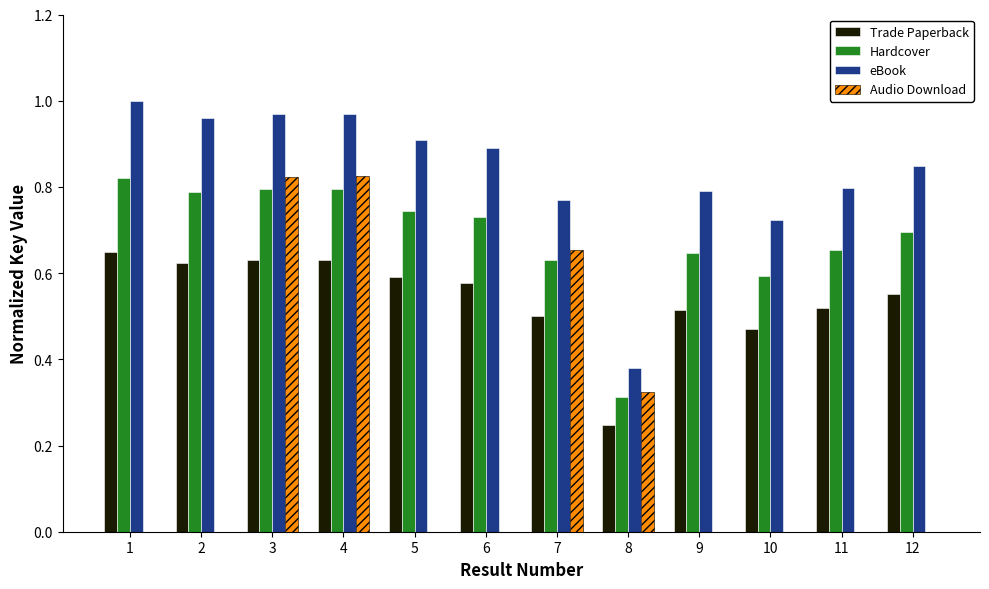

What is the total value across all series at 9?

2.0